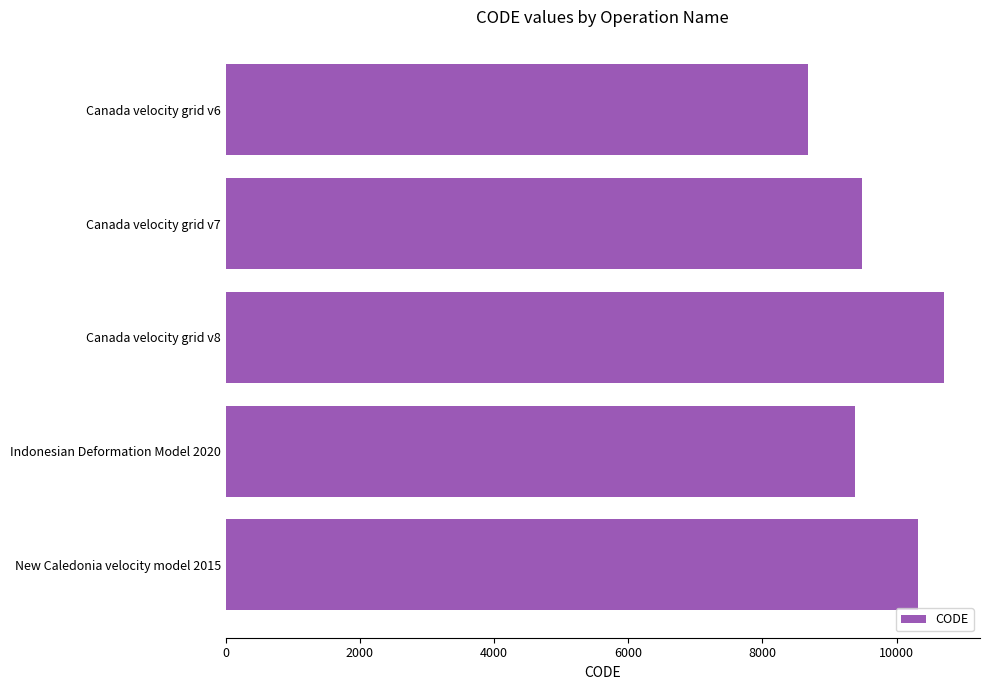

Rank the categories by value from lowest to highest.

Canada velocity grid v6, Indonesian Deformation Model 2020, Canada velocity grid v7, New Caledonia velocity model 2015, Canada velocity grid v8